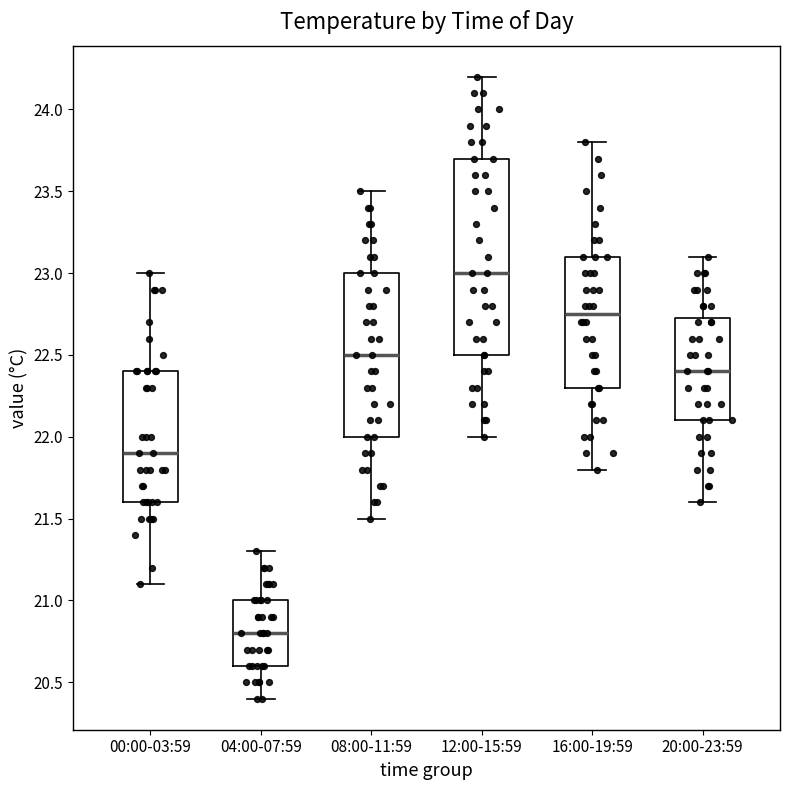

Comparing the boxes themselves (not the whiskers), which one is the tallest?

12:00-15:59